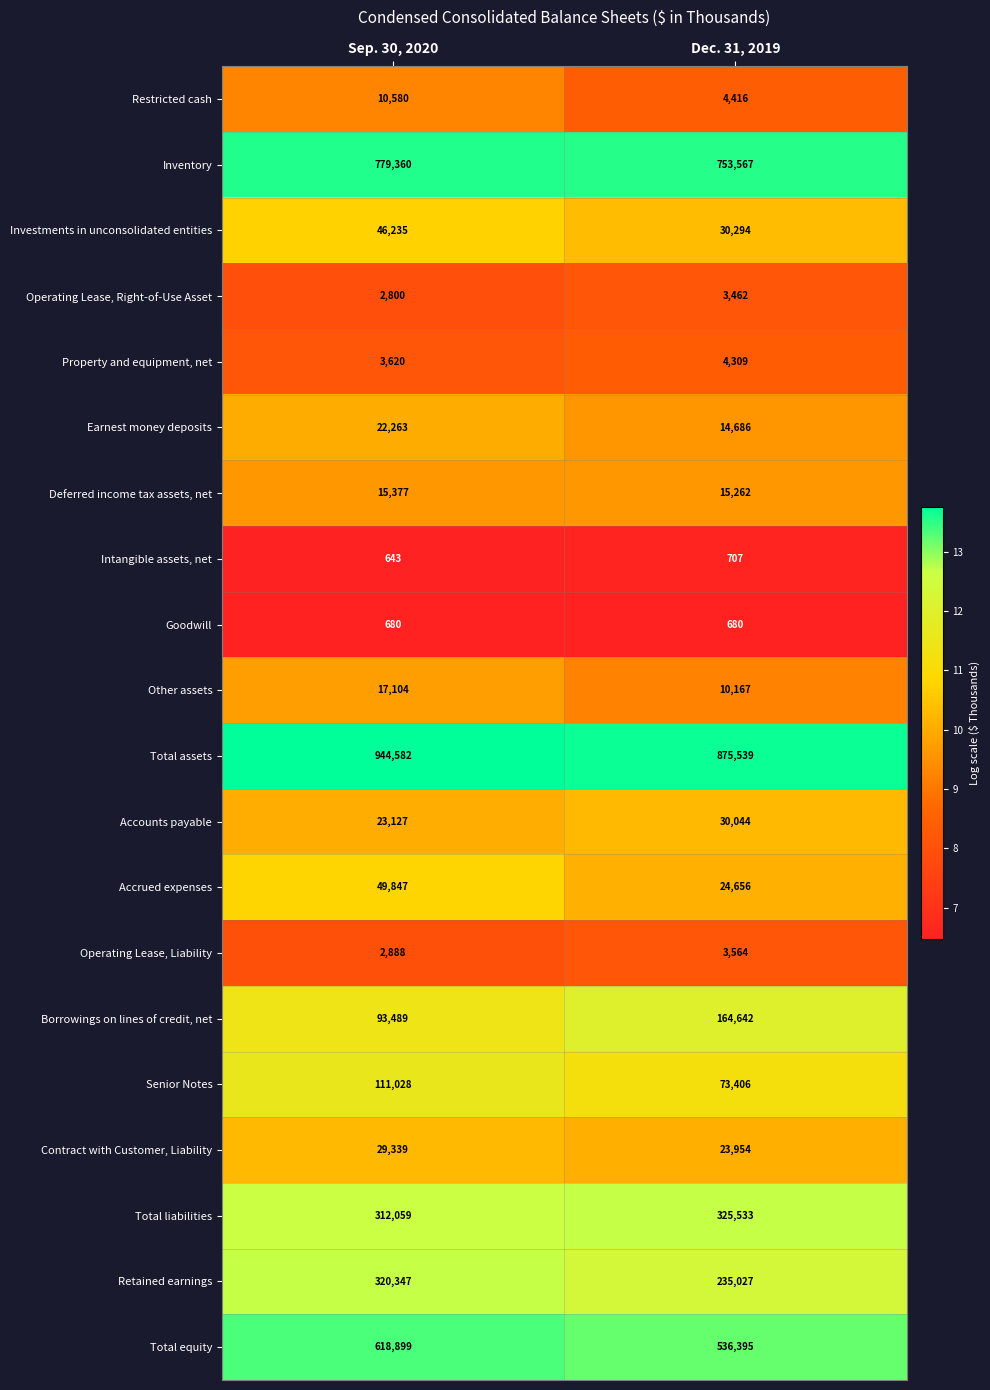

List the series in order of their peak value, highest first.

Total assets, Inventory, Total equity, Total liabilities, Retained earnings, Borrowings on lines of credit, net, Senior Notes, Accrued expenses, Investments in unconsolidated entities, Accounts payable, Contract with Customer, Liability, Earnest money deposits, Other assets, Deferred income tax assets, net, Restricted cash, Property and equipment, net, Operating Lease, Liability, Operating Lease, Right-of-Use Asset, Intangible assets, net, Goodwill